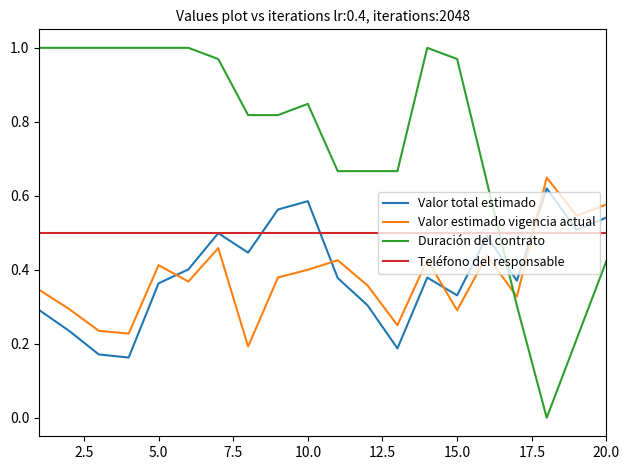

Which series has the widest spread of values?

Duración del contrato